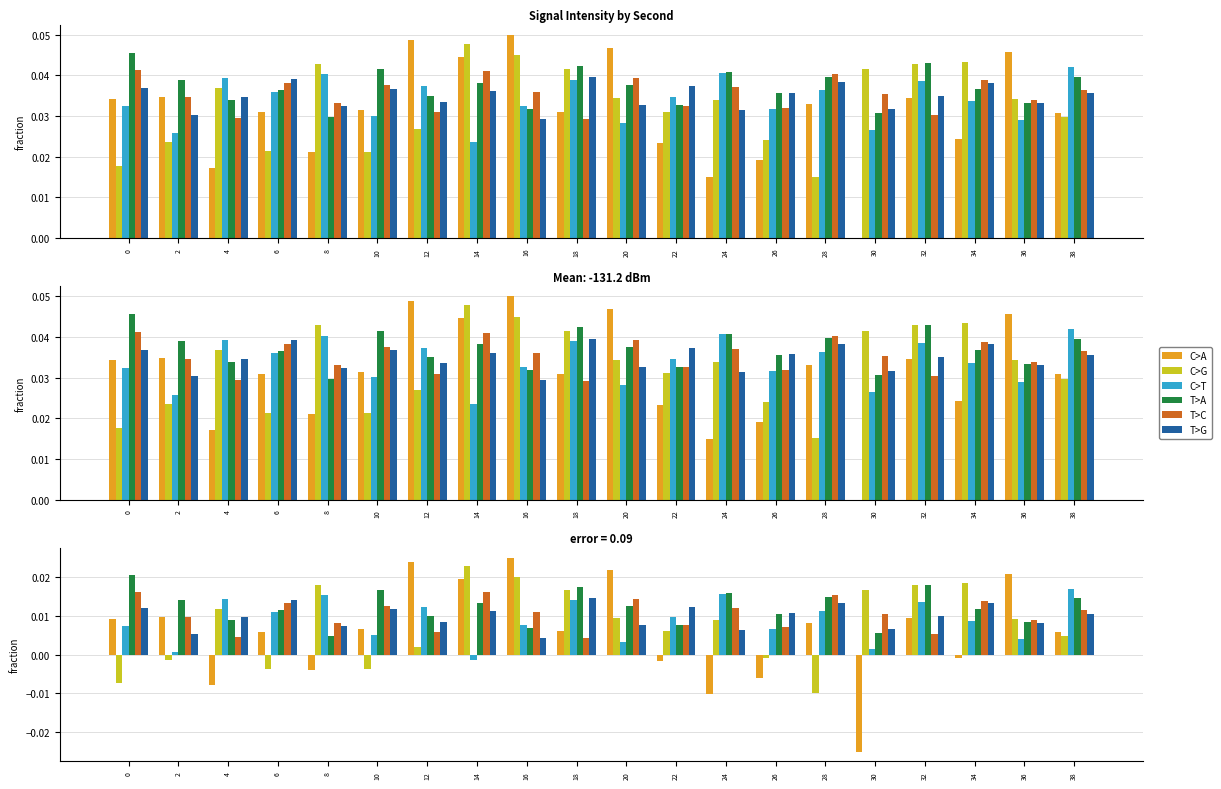

How many bars are there in total?

120